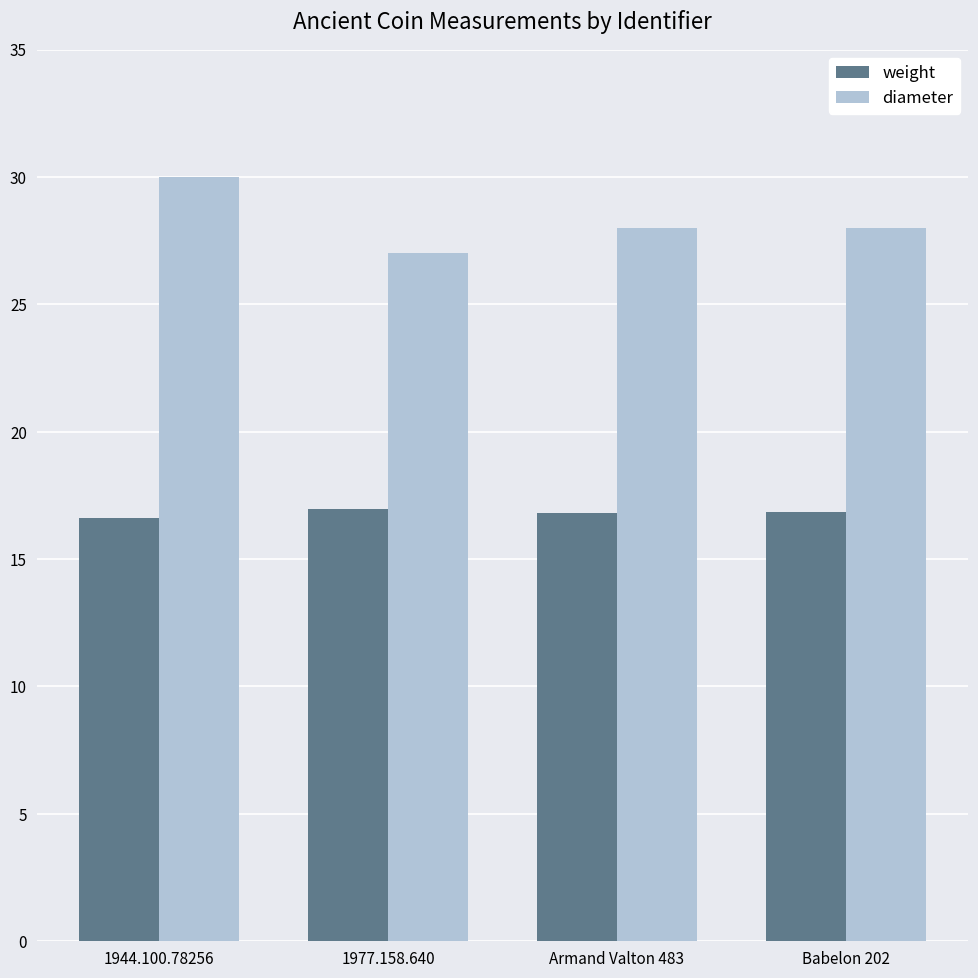

Rank the series by their maximum value, from lowest to highest.

weight, diameter